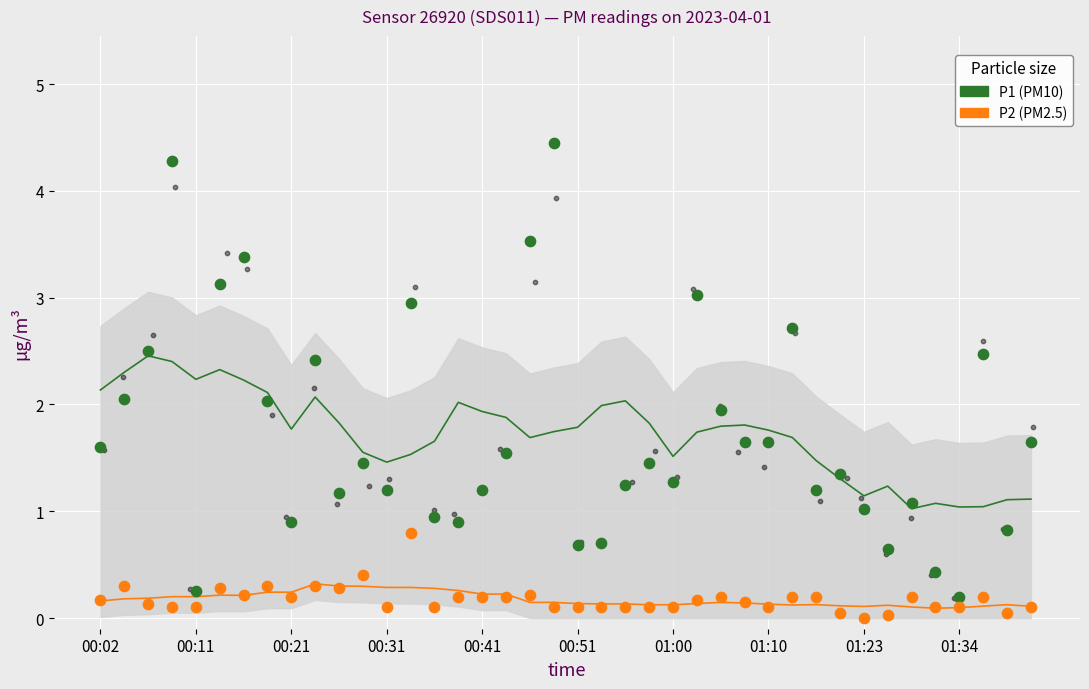

Which series has the largest total across all categories?

P1 (PM10)